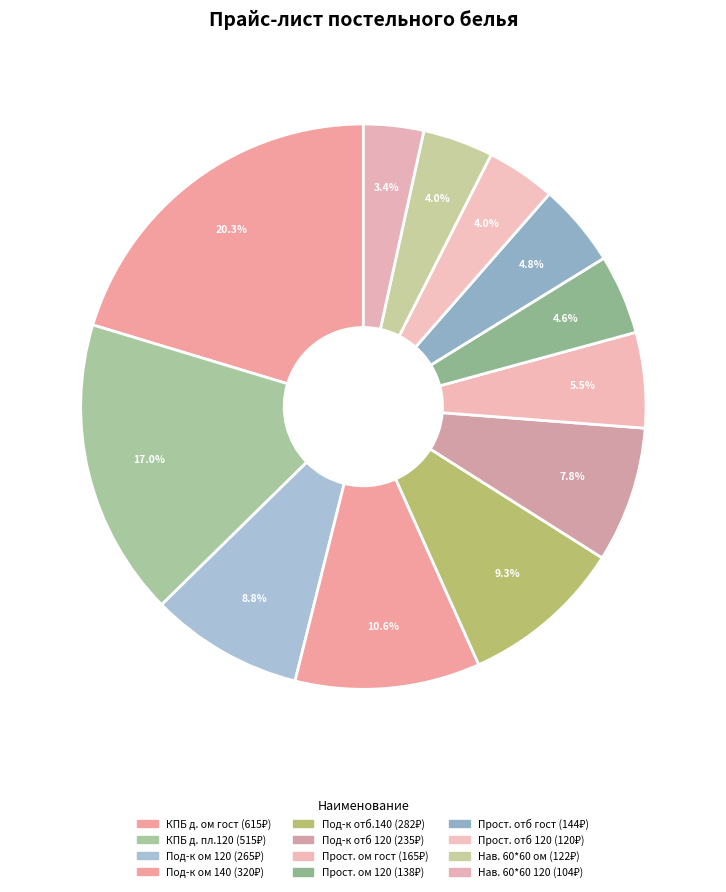

To the nearest percent, what is the difference between the largest and smallest slice percentages?

17%